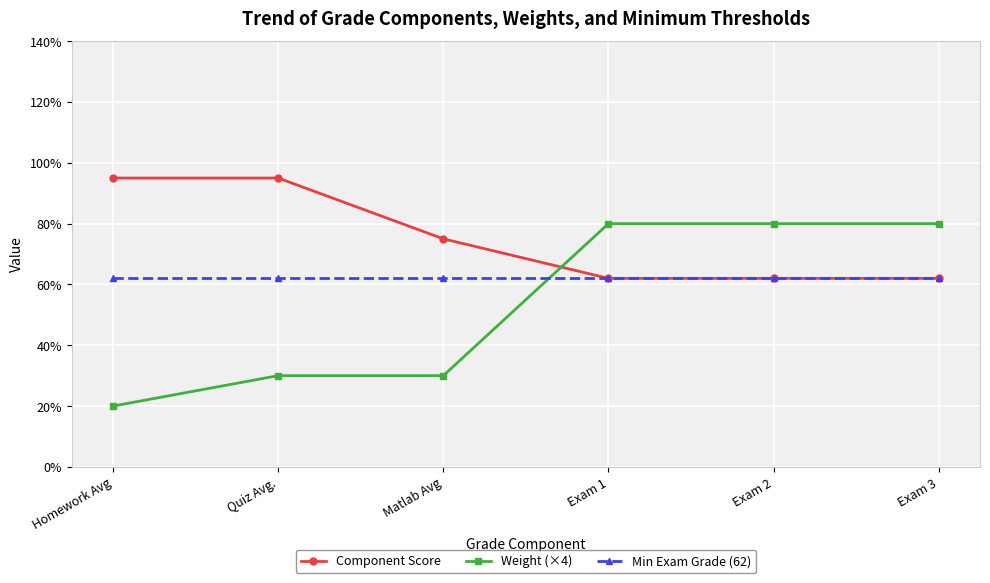

At how many categories does at least one series exceed 30?

6